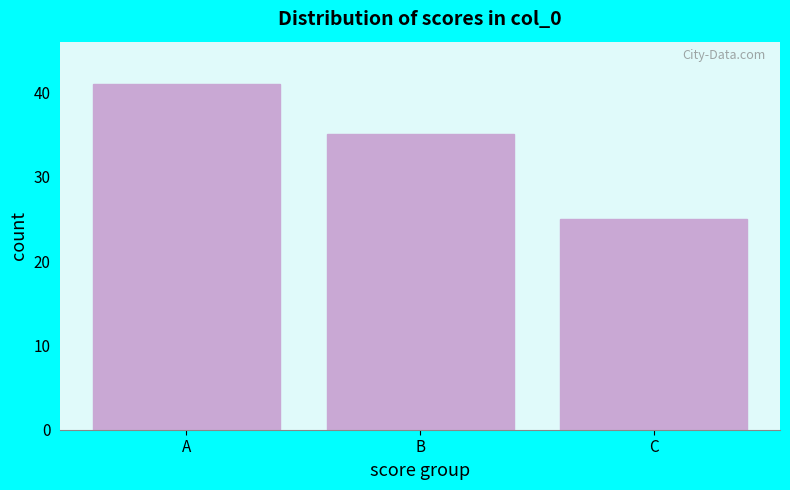

Reading right to left, list all the values displayed in this chart.

25	35	41